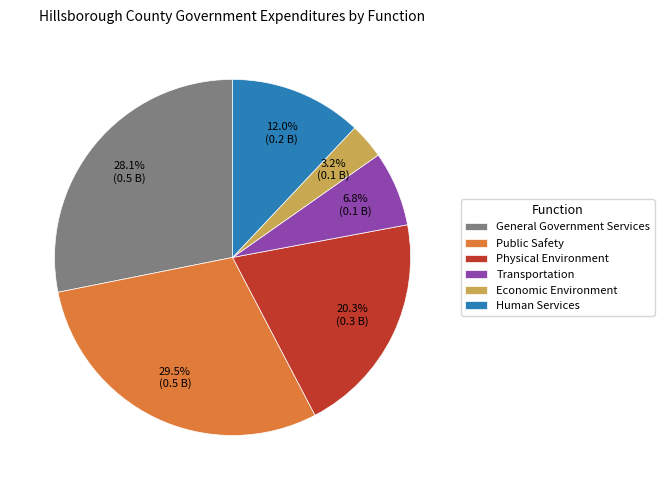

What portion of the pie excludes Transportation?

93.2%